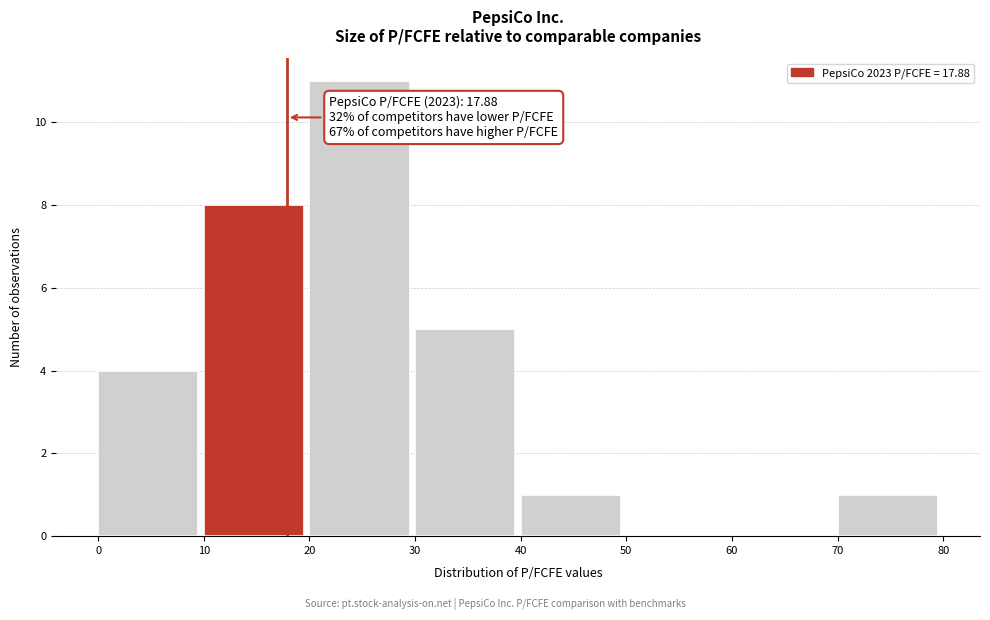

Over which range of the x-axis is the bar tallest?

20 to 30